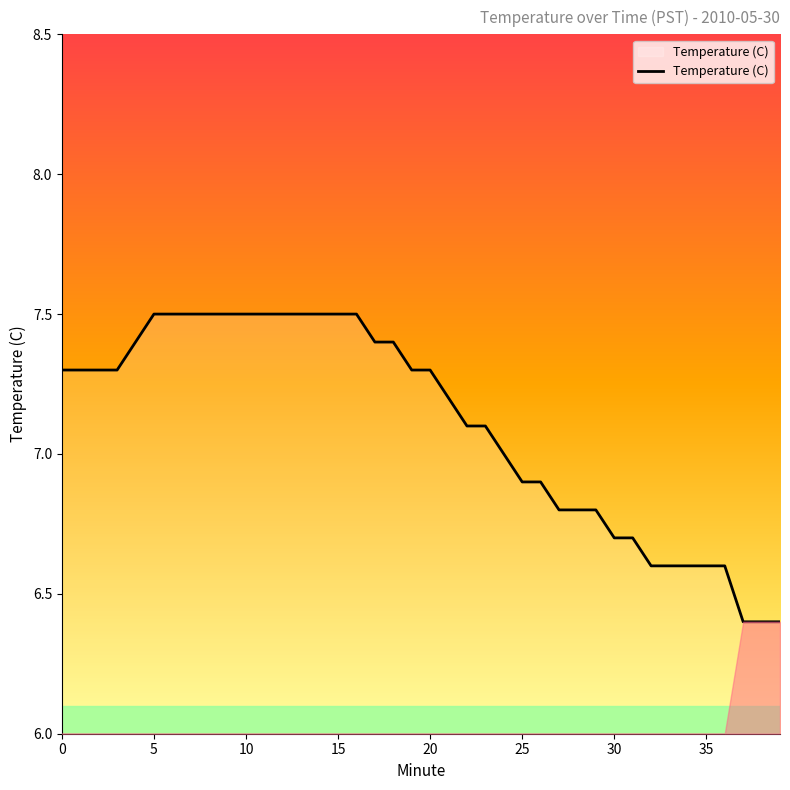

What is the minimum value shown in the chart?

6.4